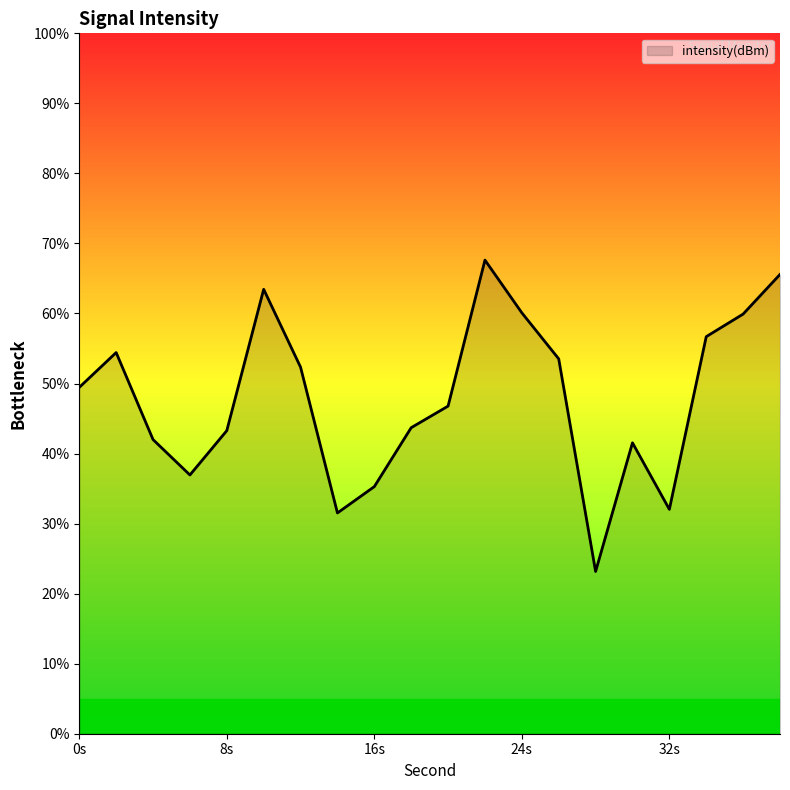

What is the difference between the maximum and minimum values?

44.5